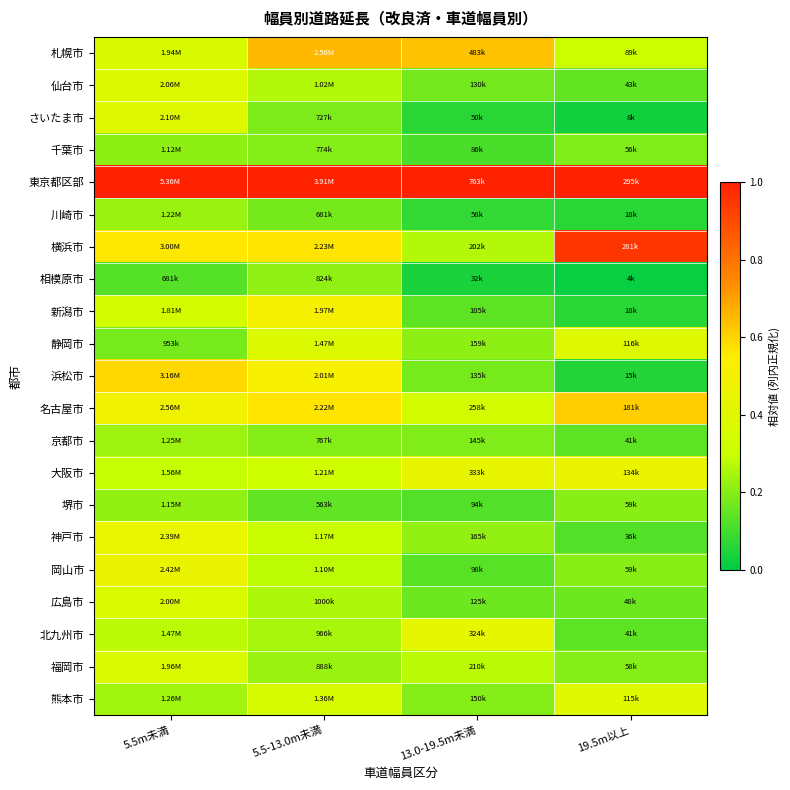

Reading left to right, what are all the values shown in this chart?

札幌市: 5.5m未満=0.4	5.5-13.0m未満=0.7	13.0-19.5m未満=0.6	19.5m以上=0.3
仙台市: 5.5m未満=0.4	5.5-13.0m未満=0.3	13.0-19.5m未満=0.2	19.5m以上=0.1
さいたま市: 5.5m未満=0.4	5.5-13.0m未満=0.2	13.0-19.5m未満=0.1	19.5m以上=0.0
千葉市: 5.5m未満=0.2	5.5-13.0m未満=0.2	13.0-19.5m未満=0.1	19.5m以上=0.2
東京都区部: 5.5m未満=1.0	5.5-13.0m未満=1.0	13.0-19.5m未満=1.0	19.5m以上=1.0
川崎市: 5.5m未満=0.2	5.5-13.0m未満=0.2	13.0-19.5m未満=0.1	19.5m以上=0.1
横浜市: 5.5m未満=0.6	5.5-13.0m未満=0.6	13.0-19.5m未満=0.3	19.5m以上=1.0
相模原市: 5.5m未満=0.1	5.5-13.0m未満=0.2	13.0-19.5m未満=0.0	19.5m以上=0.0
新潟市: 5.5m未満=0.3	5.5-13.0m未満=0.5	13.0-19.5m未満=0.1	19.5m以上=0.1
静岡市: 5.5m未満=0.2	5.5-13.0m未満=0.4	13.0-19.5m未満=0.2	19.5m以上=0.4
浜松市: 5.5m未満=0.6	5.5-13.0m未満=0.5	13.0-19.5m未満=0.2	19.5m以上=0.1
名古屋市: 5.5m未満=0.5	5.5-13.0m未満=0.6	13.0-19.5m未満=0.3	19.5m以上=0.6
京都市: 5.5m未満=0.2	5.5-13.0m未満=0.2	13.0-19.5m未満=0.2	19.5m以上=0.1
大阪市: 5.5m未満=0.3	5.5-13.0m未満=0.3	13.0-19.5m未満=0.4	19.5m以上=0.5
堺市: 5.5m未満=0.2	5.5-13.0m未満=0.1	13.0-19.5m未満=0.1	19.5m以上=0.2
神戸市: 5.5m未満=0.4	5.5-13.0m未満=0.3	13.0-19.5m未満=0.2	19.5m以上=0.1
岡山市: 5.5m未満=0.5	5.5-13.0m未満=0.3	13.0-19.5m未満=0.1	19.5m以上=0.2
広島市: 5.5m未満=0.4	5.5-13.0m未満=0.3	13.0-19.5m未満=0.2	19.5m以上=0.2
北九州市: 5.5m未満=0.3	5.5-13.0m未満=0.2	13.0-19.5m未満=0.4	19.5m以上=0.1
福岡市: 5.5m未満=0.4	5.5-13.0m未満=0.2	13.0-19.5m未満=0.3	19.5m以上=0.2
熊本市: 5.5m未満=0.2	5.5-13.0m未満=0.3	13.0-19.5m未満=0.2	19.5m以上=0.4